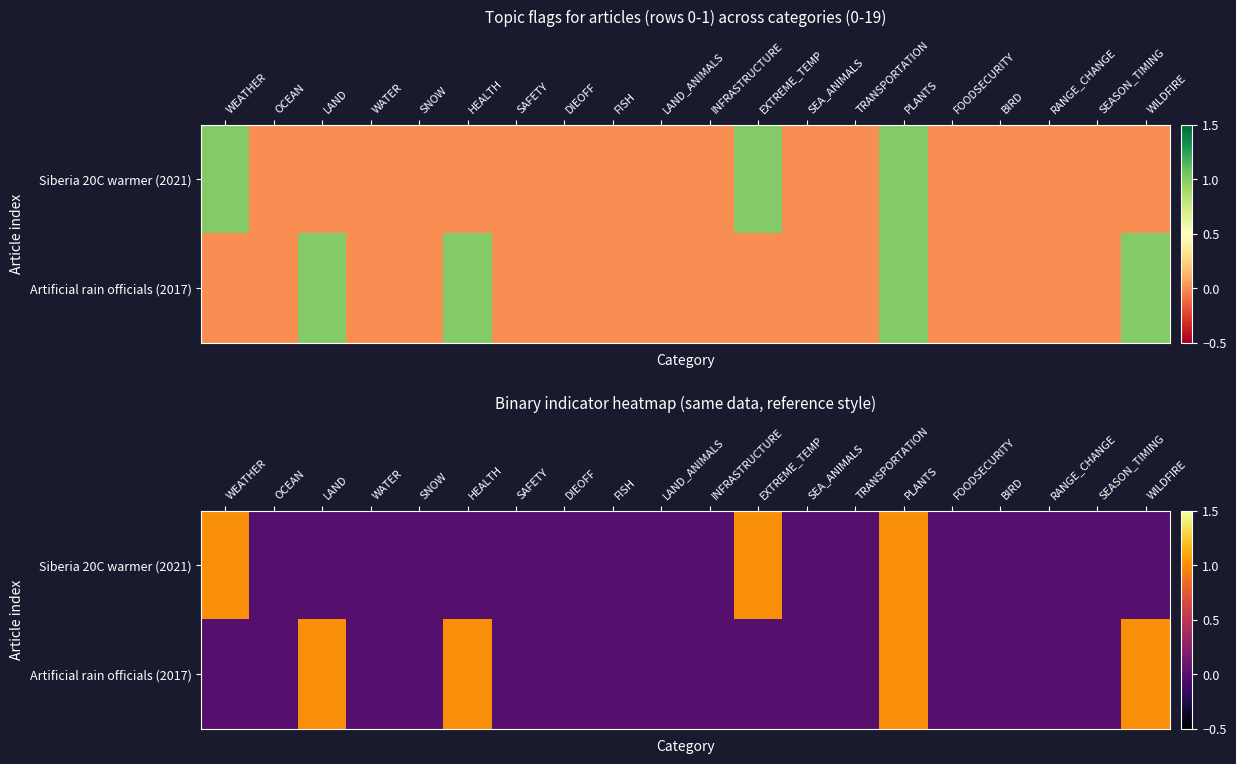

Is it true that Artificial rain officials (2017) equals -1 at WEATHER?

False